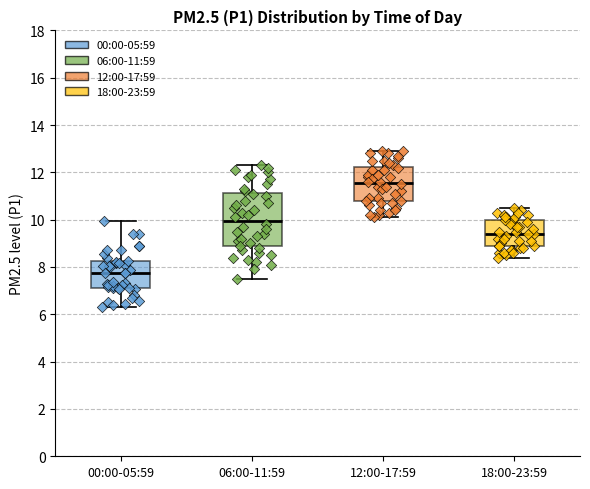

Where does the median line of the box for 00:00-05:59 sit on the y-axis? The values are not printed on the chart, so give them approximately, as read against the axis.

7.8